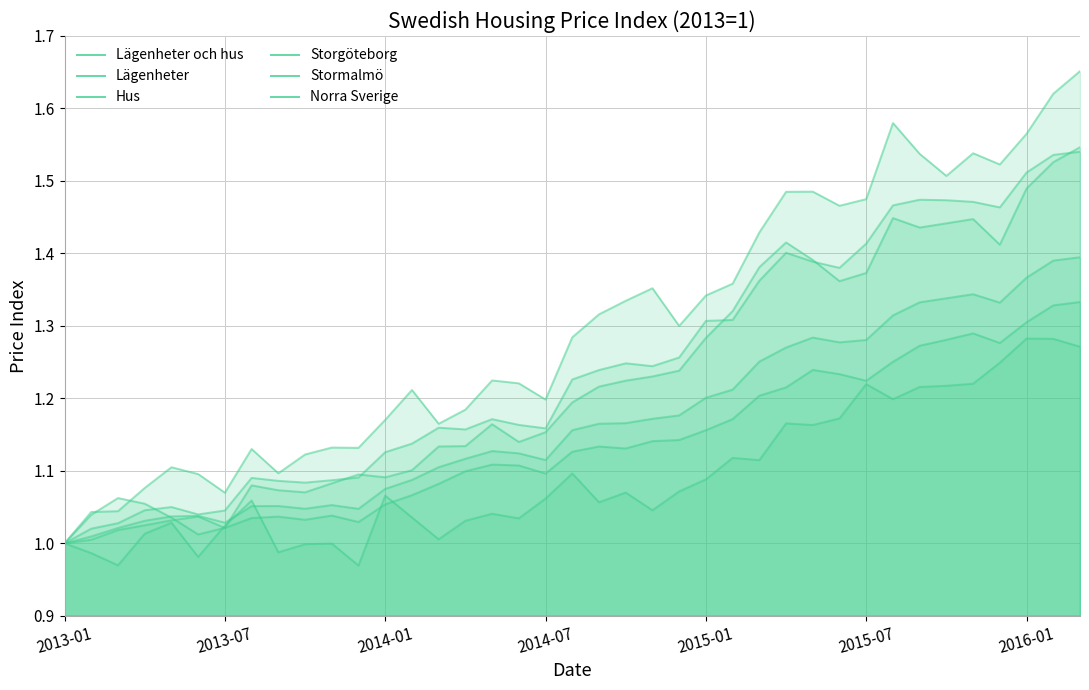

Which series changed the most between 2015-07 and 32?

Norra Sverige